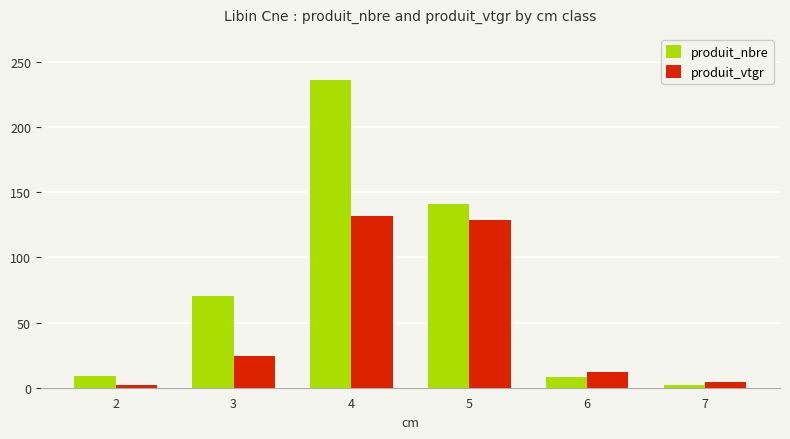

What is the minimum value for produit_nbre?

2.0